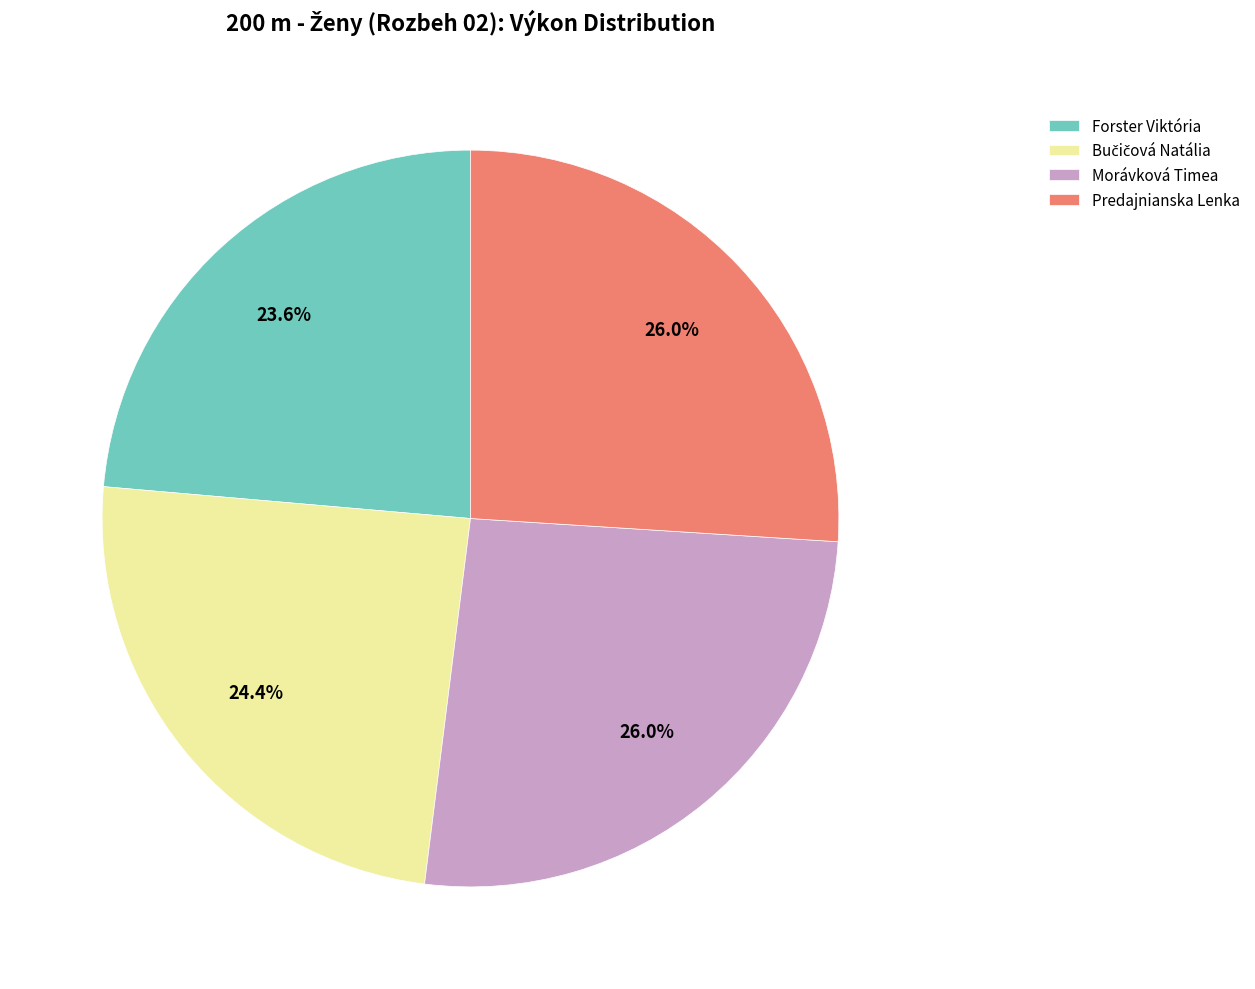

How many segments does this pie chart have?

4